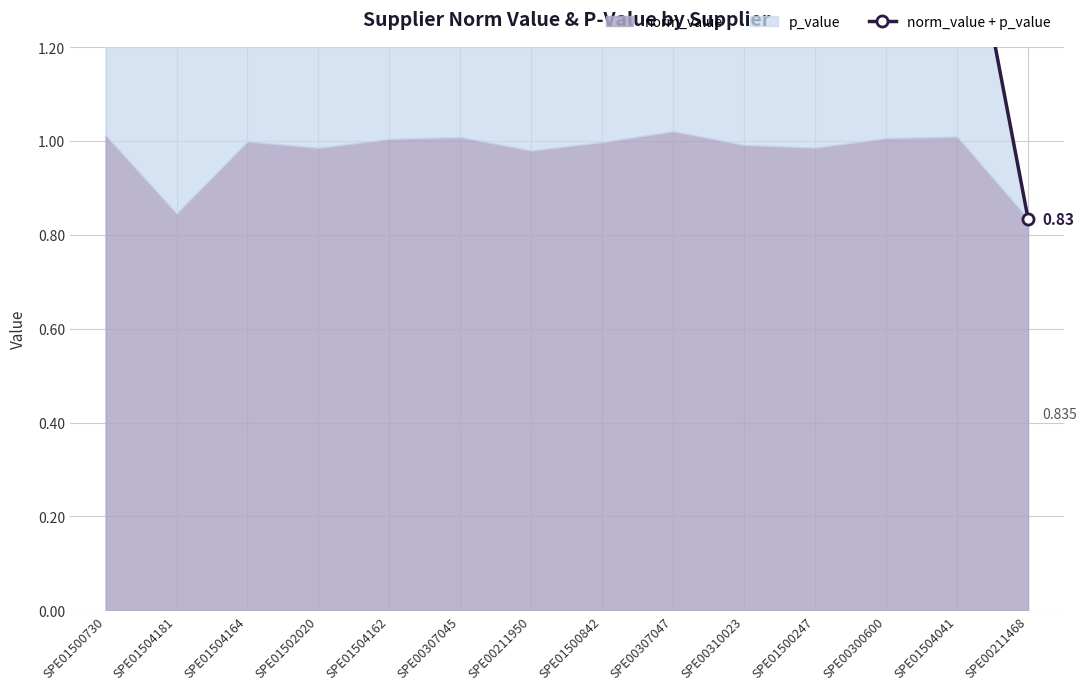

Approximately how many times larger is the value at SPE01504162 compared to SPE00300600?

1.0